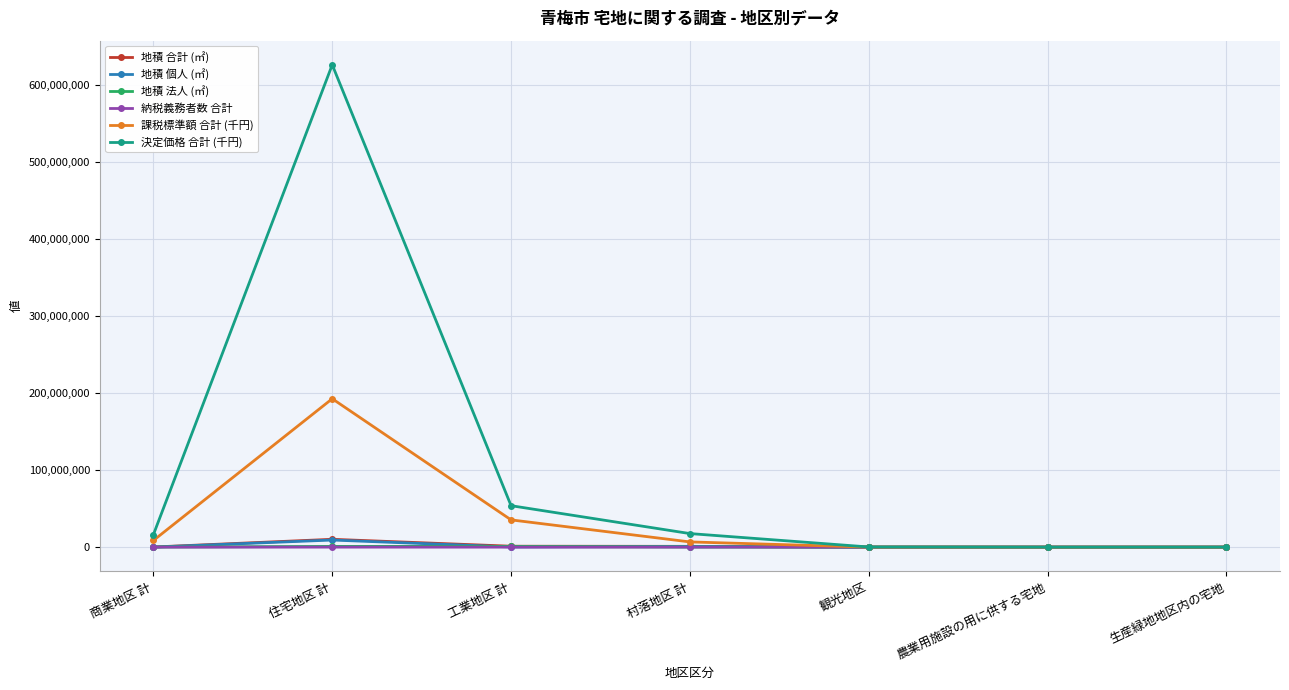

What position from the left is 観光地区?

5